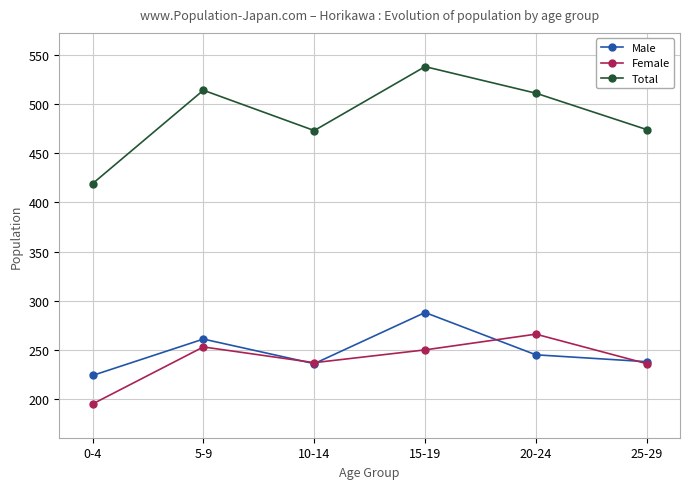

Rank the series at 15-19 from highest to lowest value.

Total, Male, Female